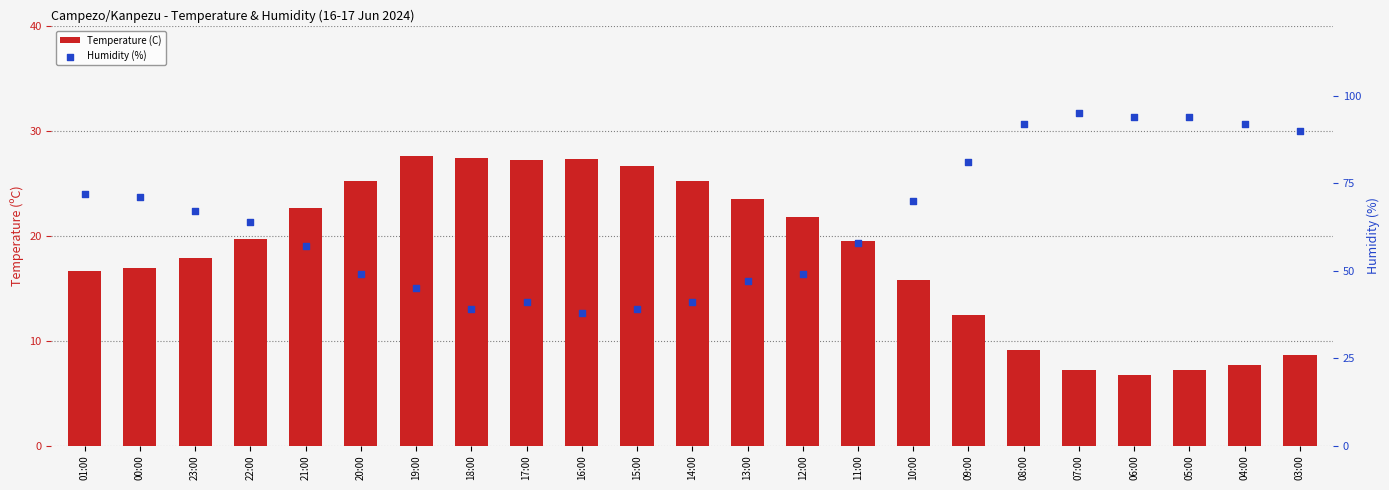

Is the value of Temperature (C) at 16:00 greater than the value of Humidity (%) at 21:00?

No